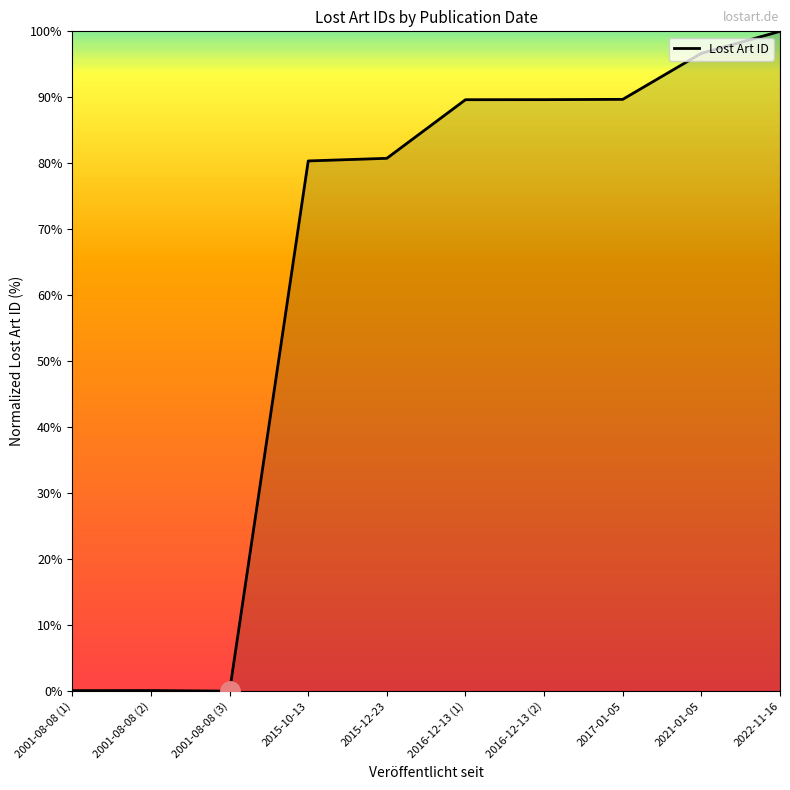

What is the greatest value displayed?

100.0